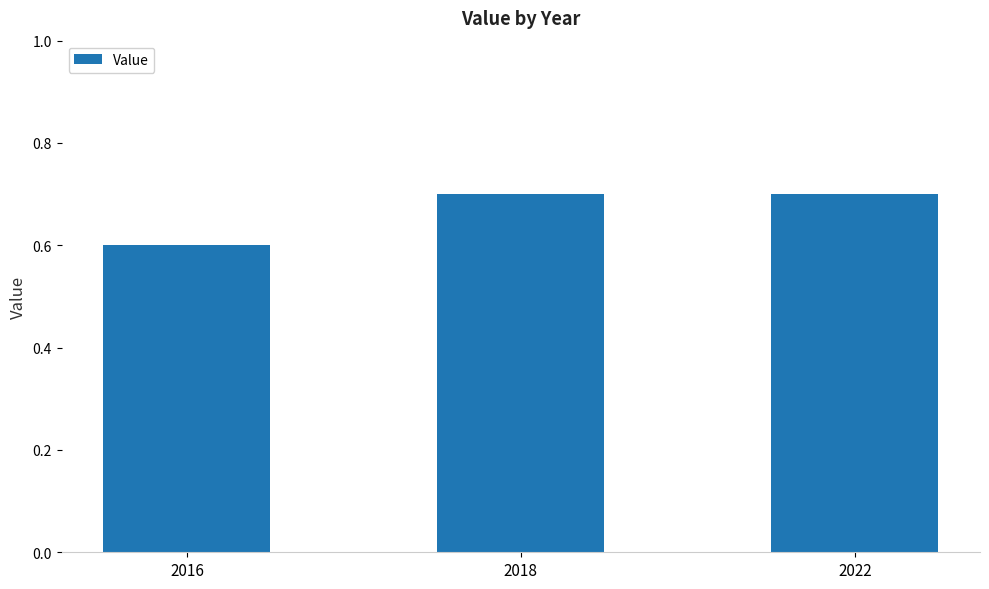

Reading right to left, extract all data points from this chart.

2022=0.7	2018=0.7	2016=0.6